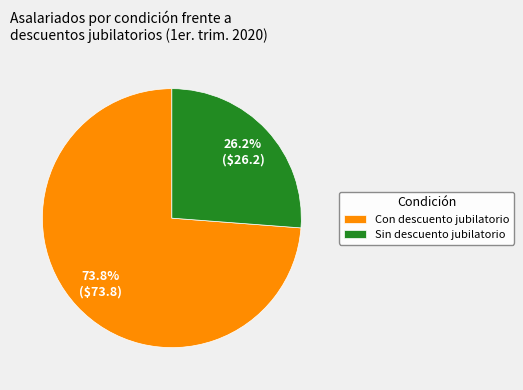

Which has a higher value, Con descuento jubilatorio or Sin descuento jubilatorio?

Con descuento jubilatorio